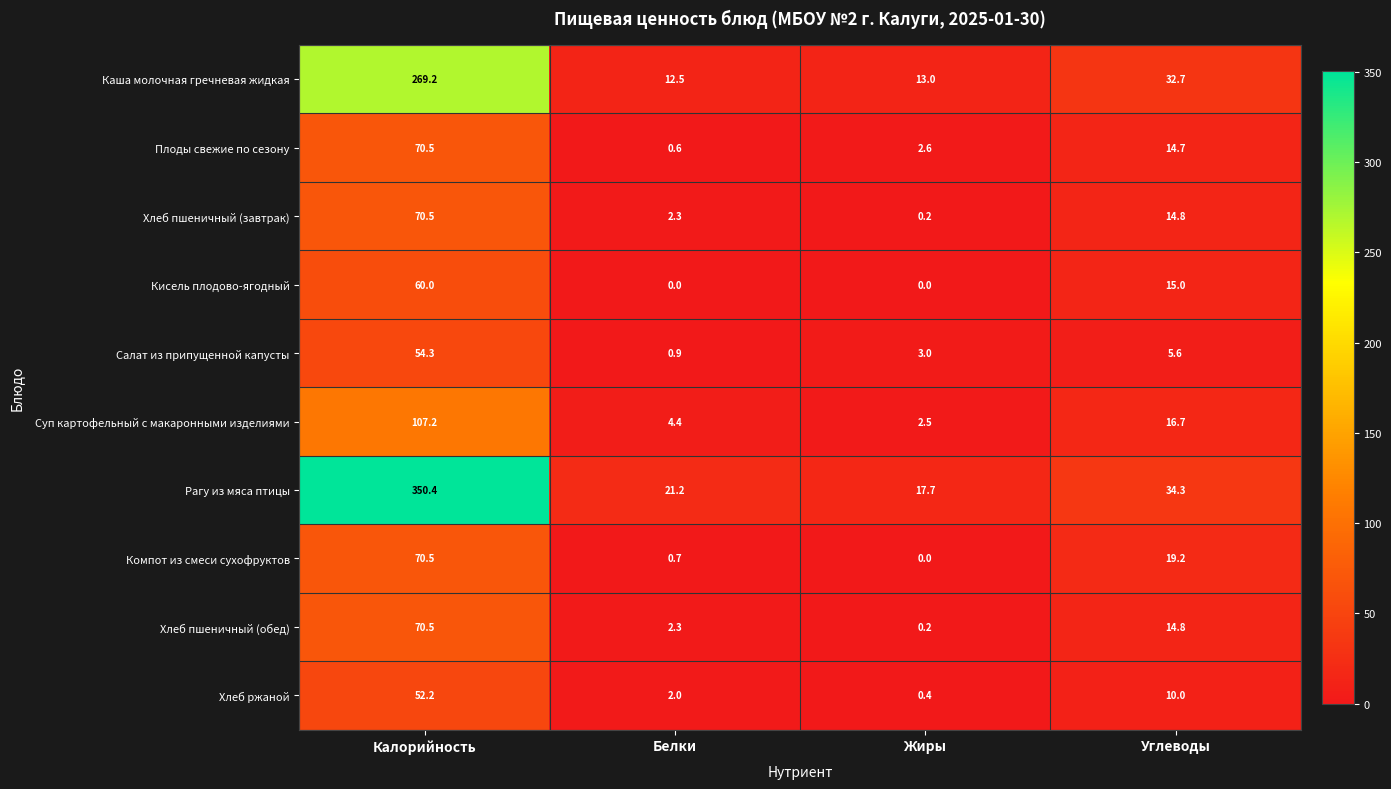

List the labels in order of Хлеб пшеничный (обед) value, largest first.

Калорийность, Углеводы, Белки, Жиры